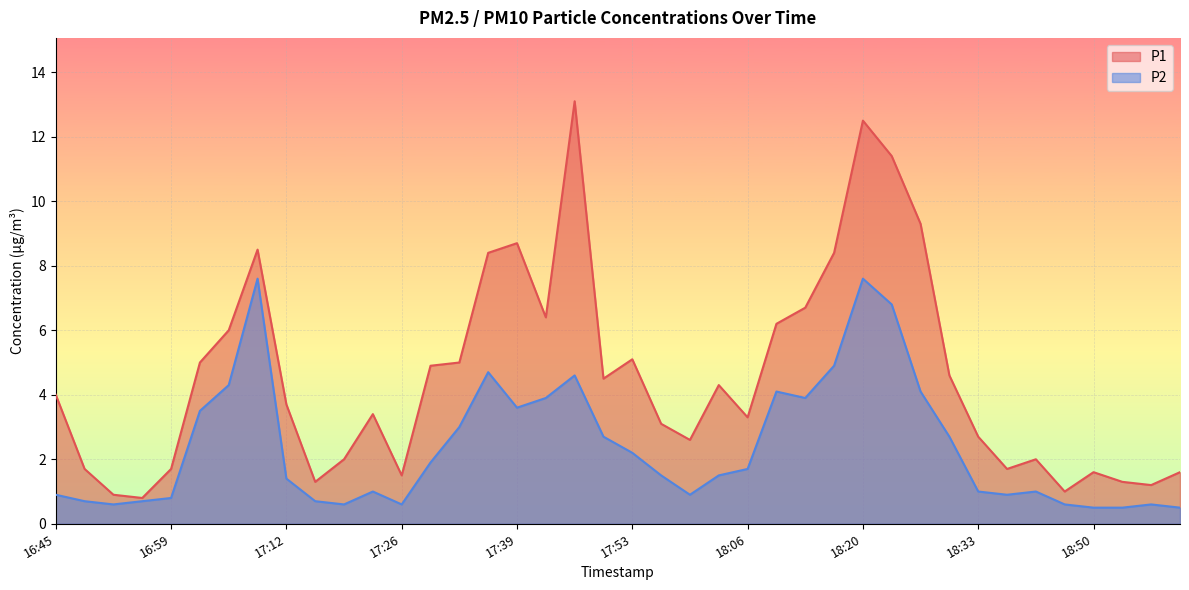

True or false: P1 has a value of 1.7 at 18:37.

True